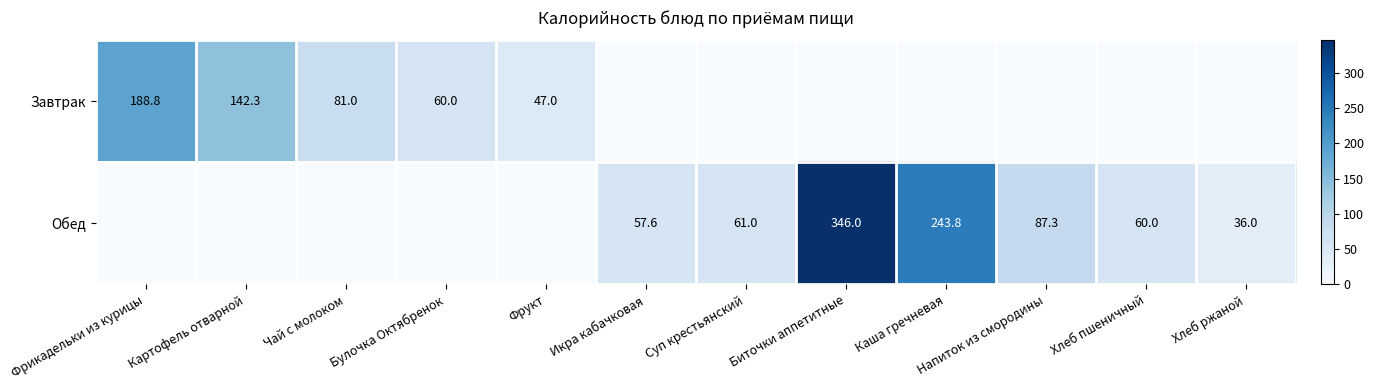

Is it true that Обед equals 87.3 at Напиток из смородины?

True